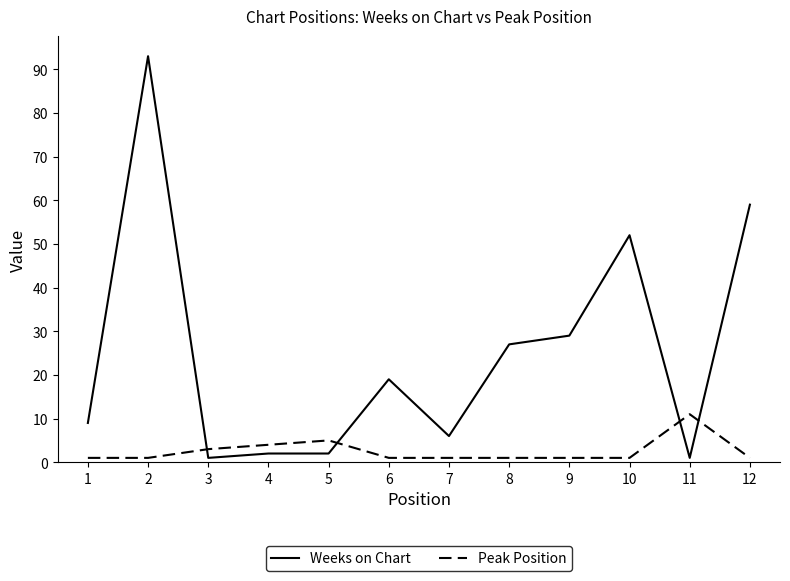

What is the minimum value for Weeks on Chart?

1